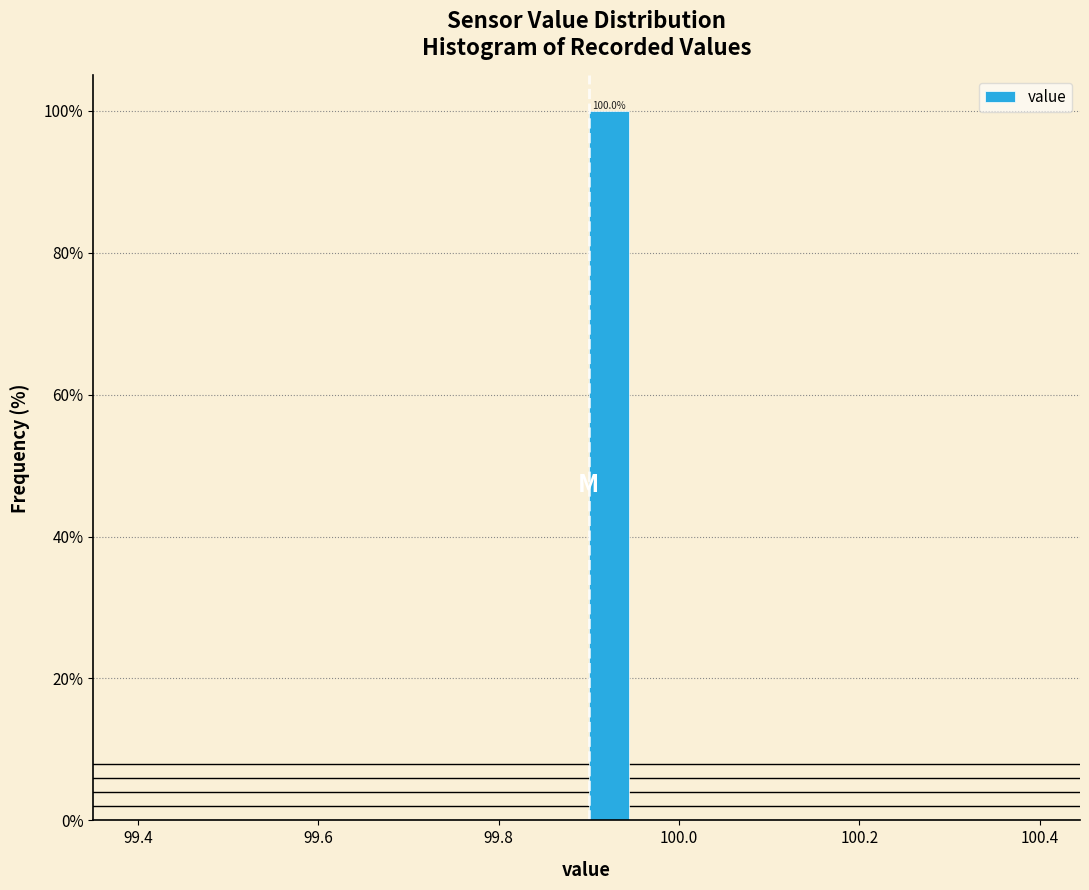

Around what value on the x-axis is the tallest bar? Give the approximate position of its centre, as read against the axis.

99.92